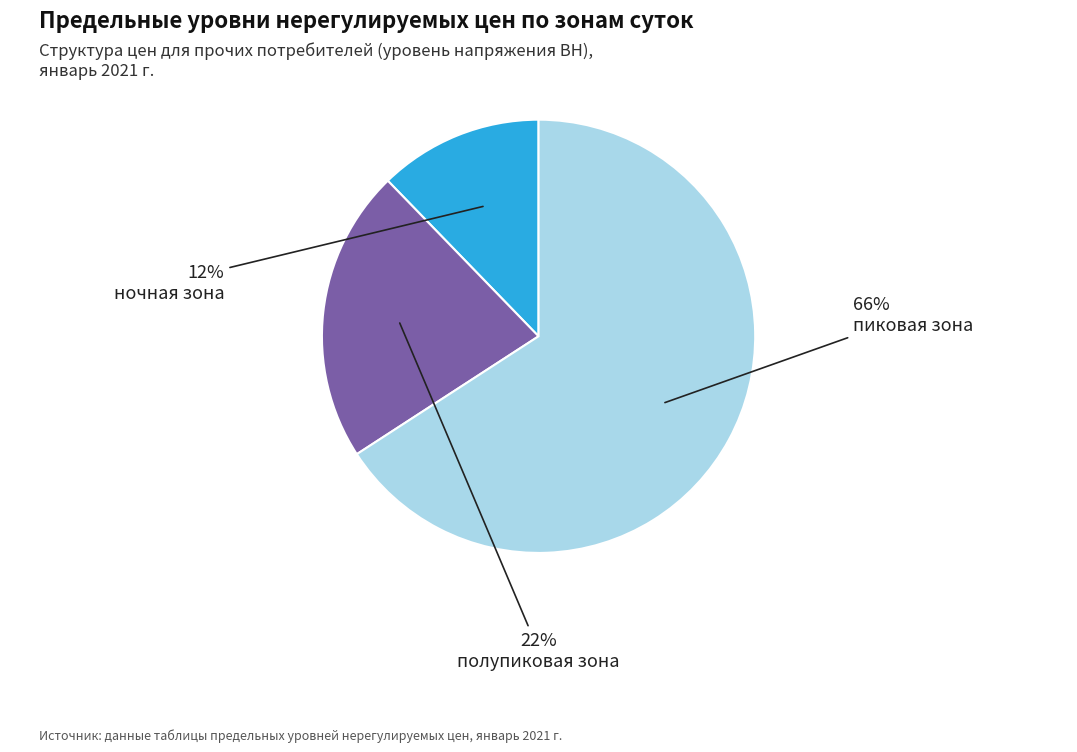

To the nearest percent, what percentage of the pie is полупиковая зона?

22%